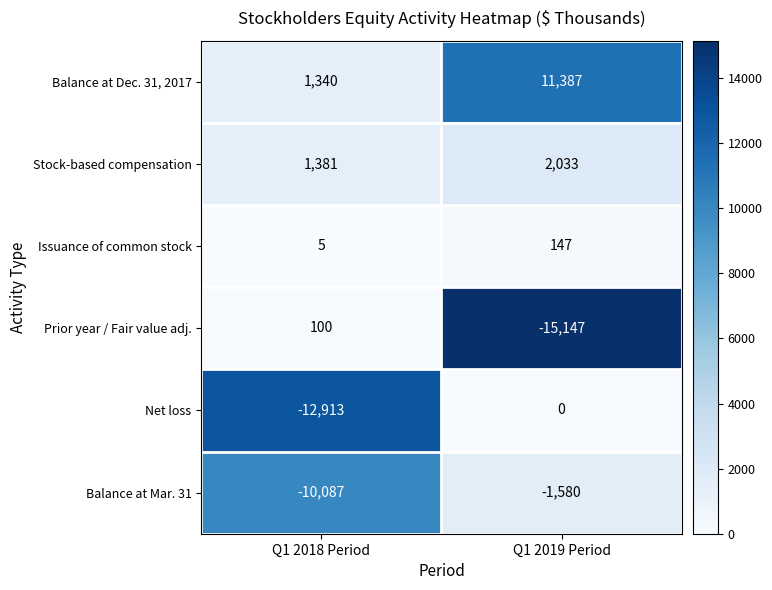

Which series has the largest total across all categories?

Balance at Dec. 31, 2017